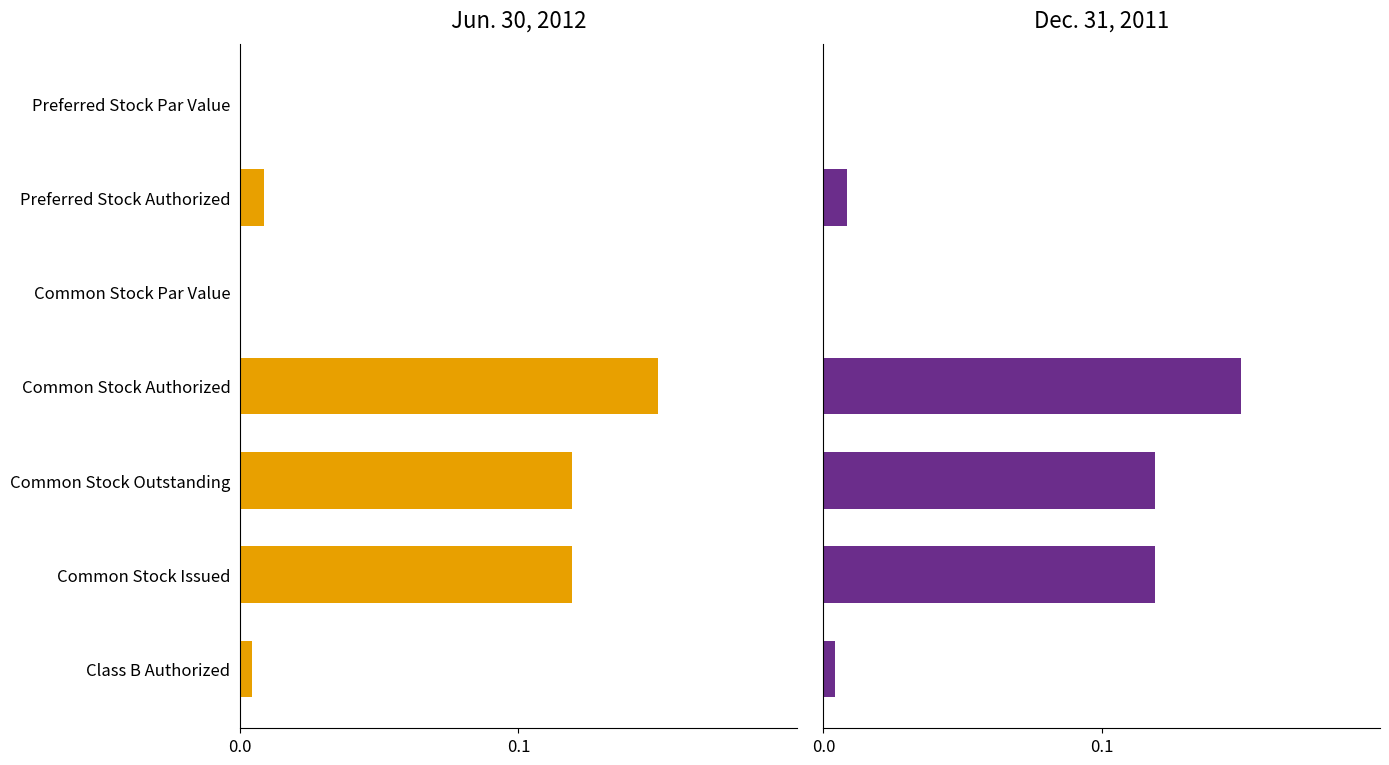

Reading right to left, transcribe all the data shown in this chart.

Jun. 30, 2012: 0.0	0.1	0.1	0.1	0.0	0.0	0.0
Dec. 31, 2011: 0.0	0.1	0.1	0.1	0.0	0.0	0.0